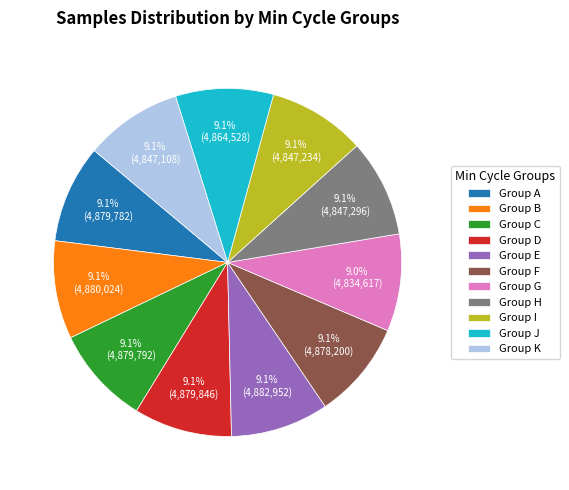

Approximately how many times larger is the value at Group B compared to Group J?

1.0